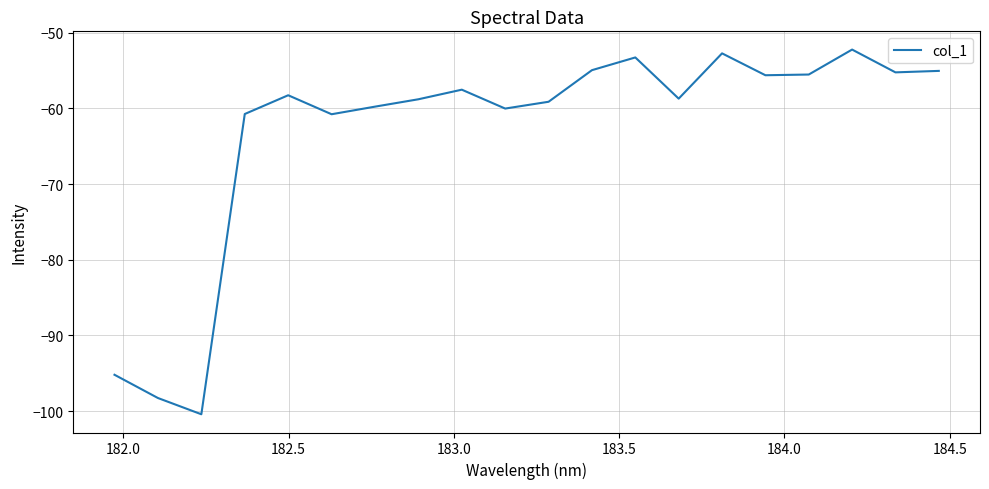

What is the difference between the maximum and minimum values?

48.2